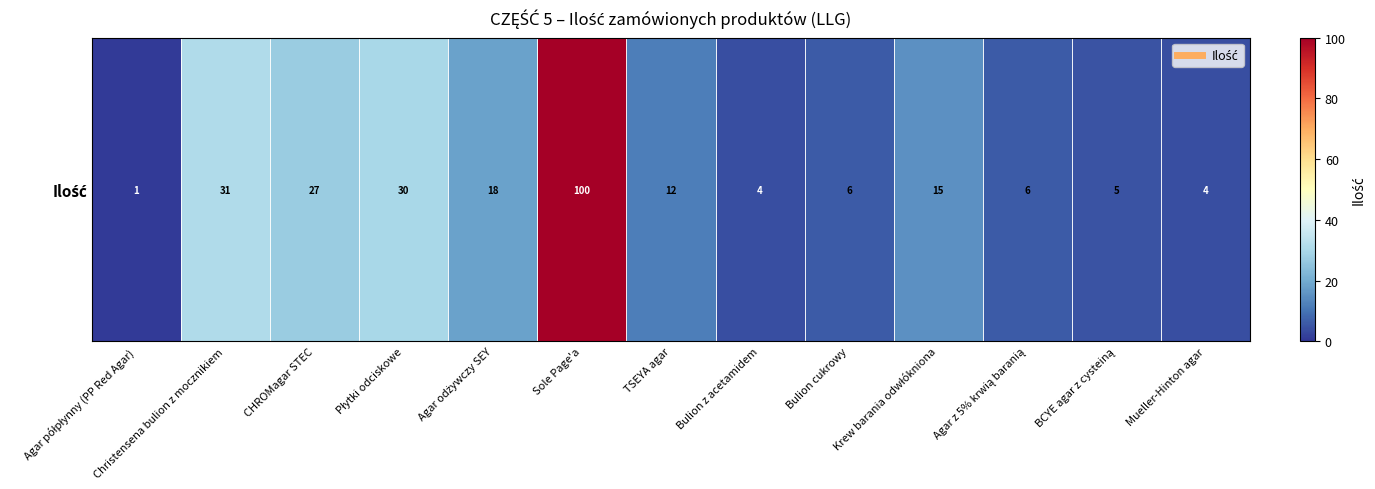

True or false: the data shows 171 at Sole Page'a.

False